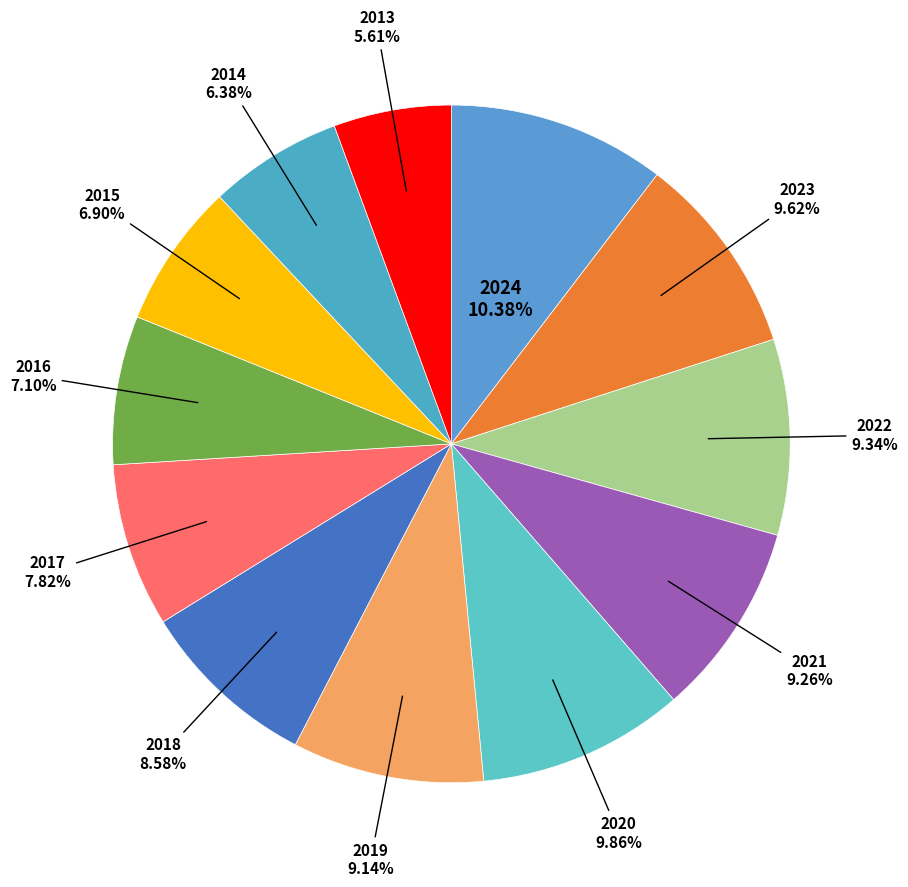

Count the number of slices in the pie.

12